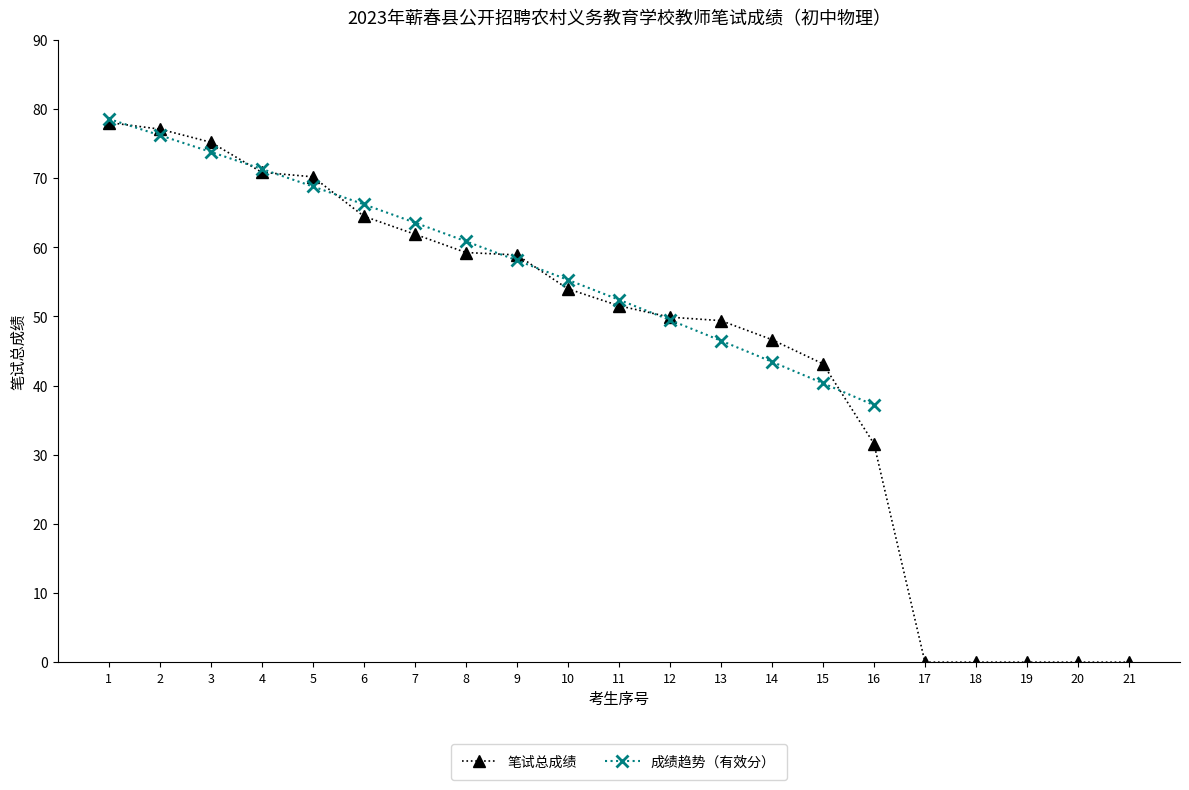

The value at 14 is 76.2. True or false?

False